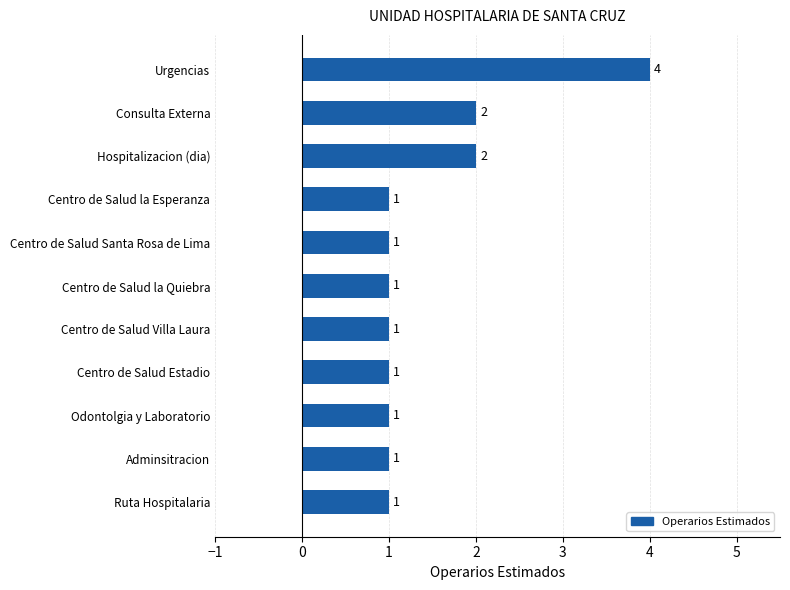

What is the difference between the maximum and minimum values?

3